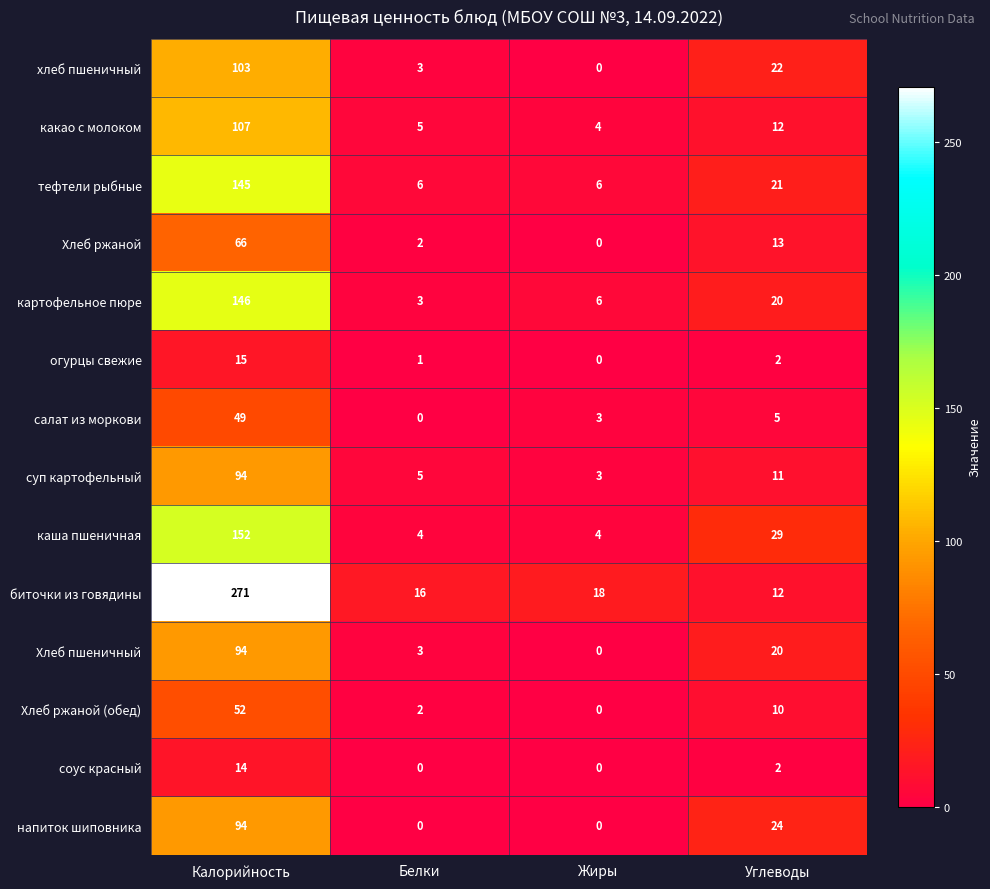

What is the spread (max minus min) of values at Углеводы?

27